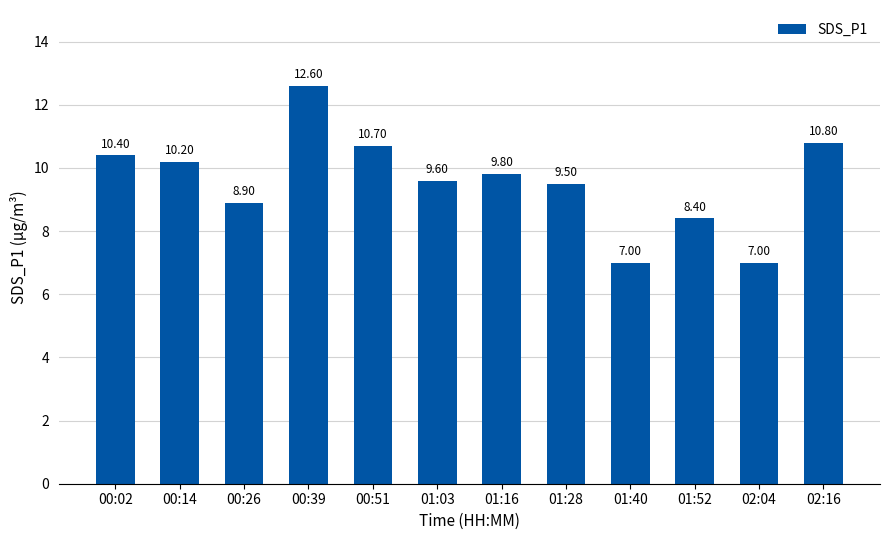

Are the bars horizontal?

No